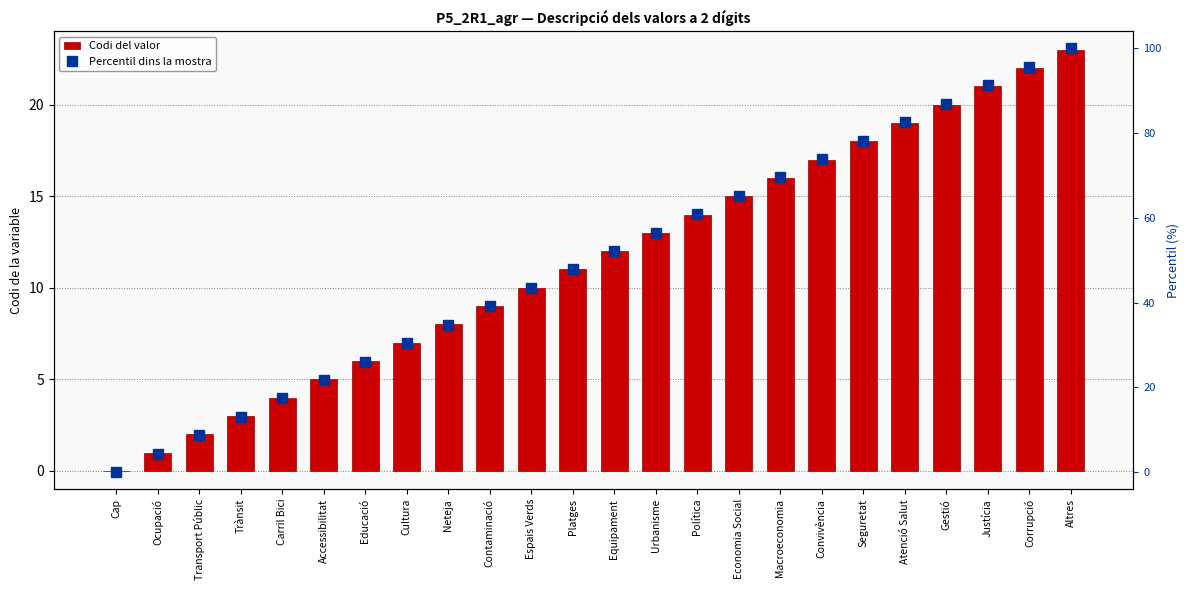

True or false: Percentil dins la mostra has a value of 82.6 at Atenció Salut.

True